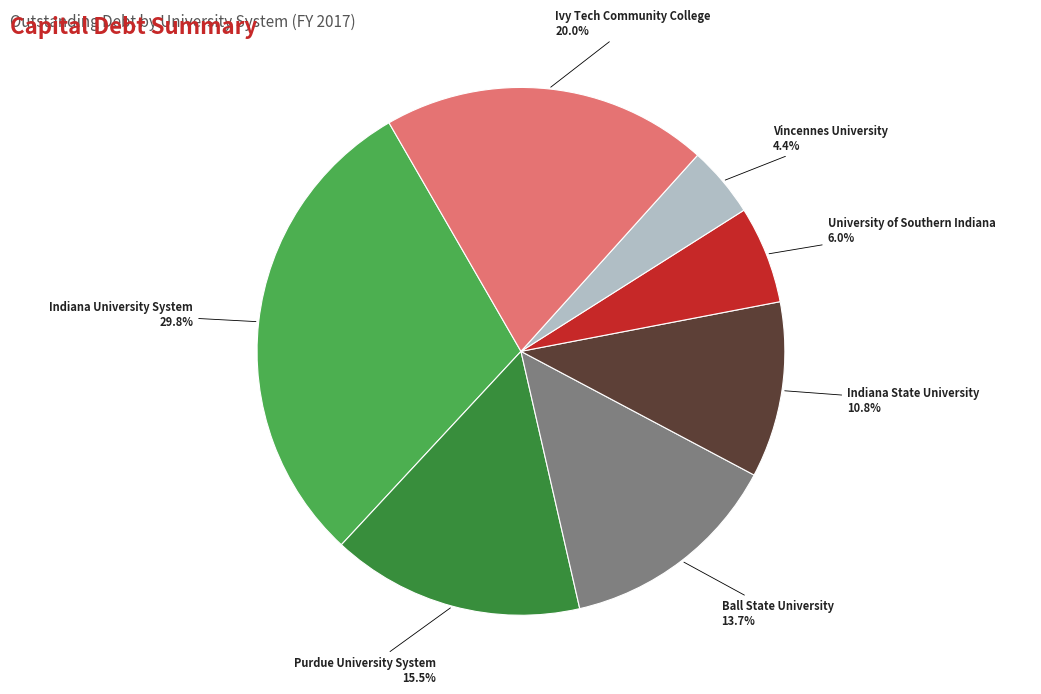

True or false: Indiana State University accounts for 1% of the total.

False